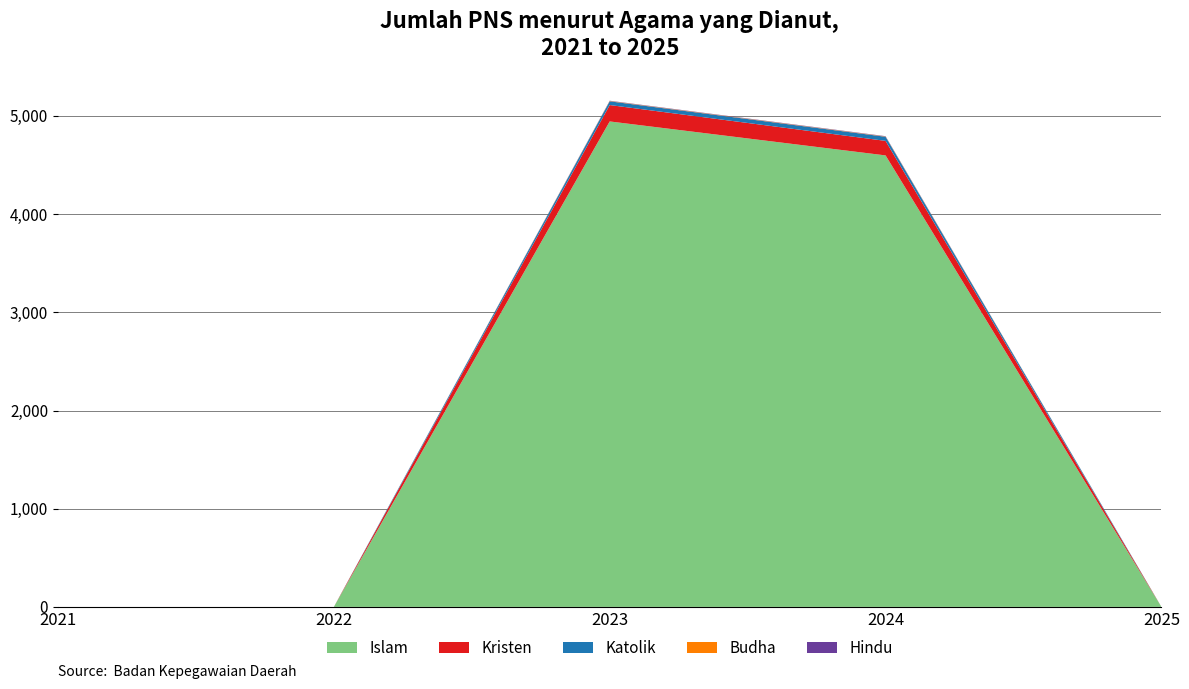

Reading left to right, extract all data points from this chart.

Islam: 0	0	4944	4598	0
Kristen: 0	0	167	148	0
Katolik: 0	0	38	42	0
Budha: 0	0	3	3	0
Hindu: 0	0	3	3	0